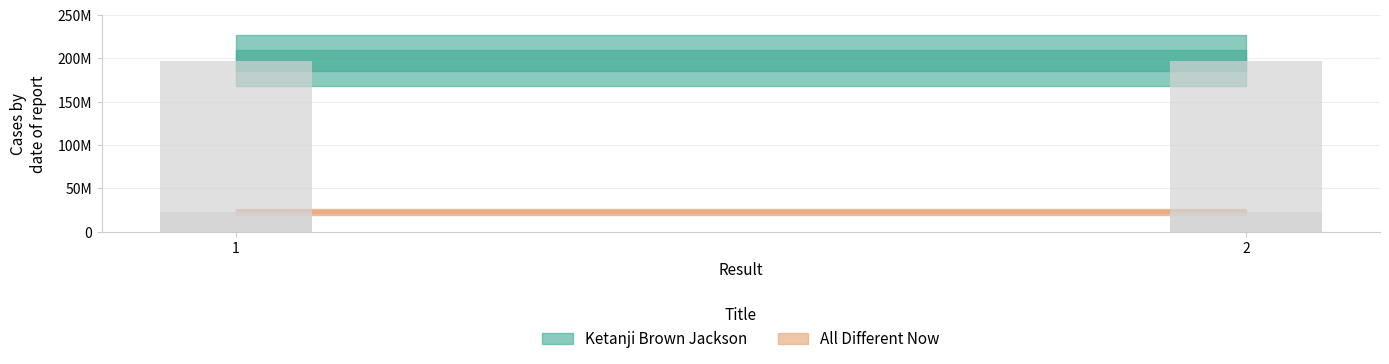

Is it true that Ketanji Brown Jackson equals 85539253 at 1?

False